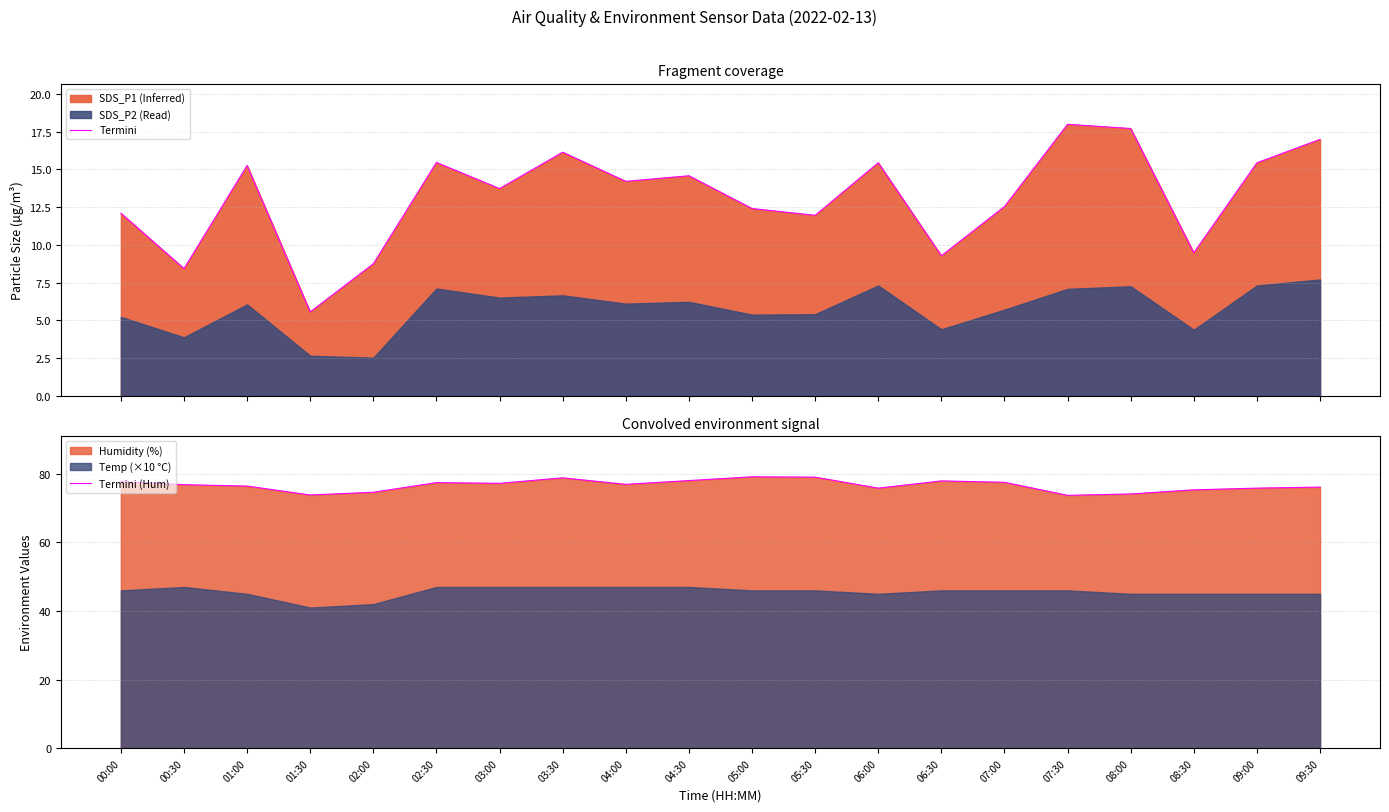

What position from the right is 08:00?

4